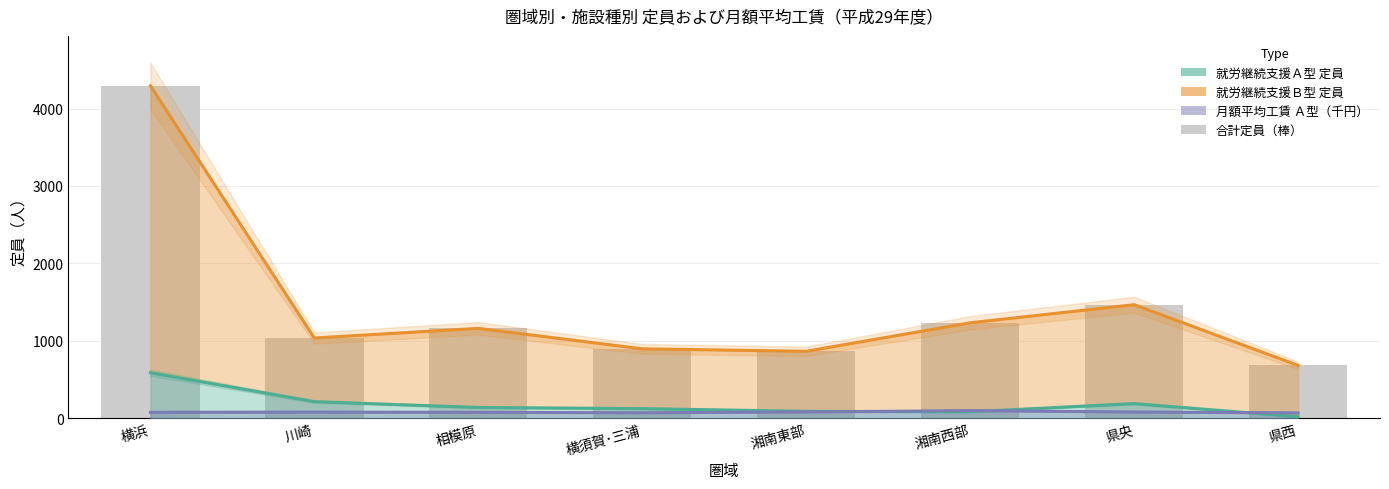

Which series has the largest total across all categories?

就労継続支援Ｂ型_定員